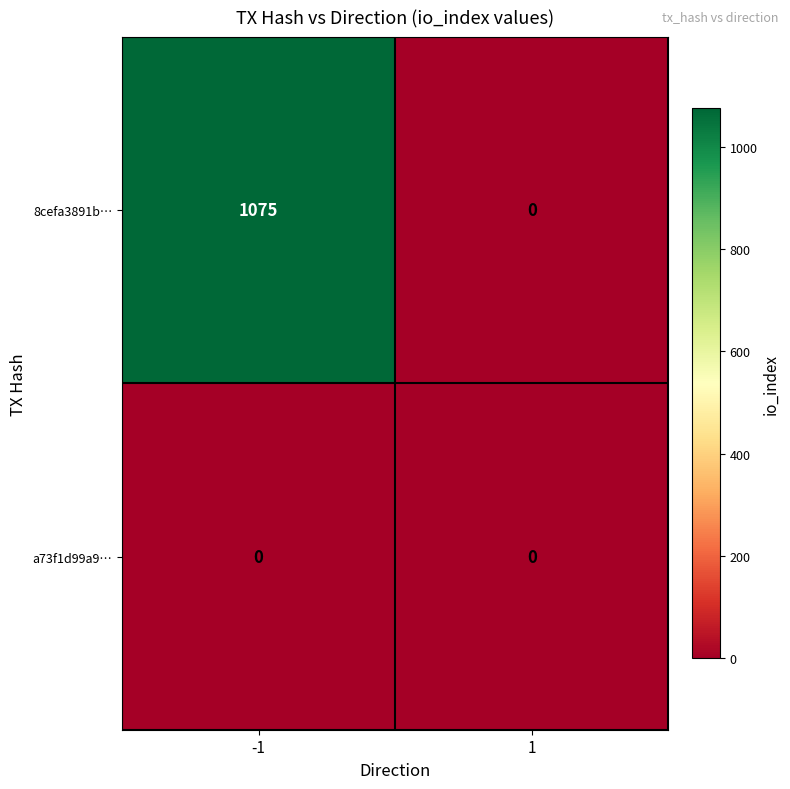

Which series changed the most between -1 and 1?

8cefa3891b…